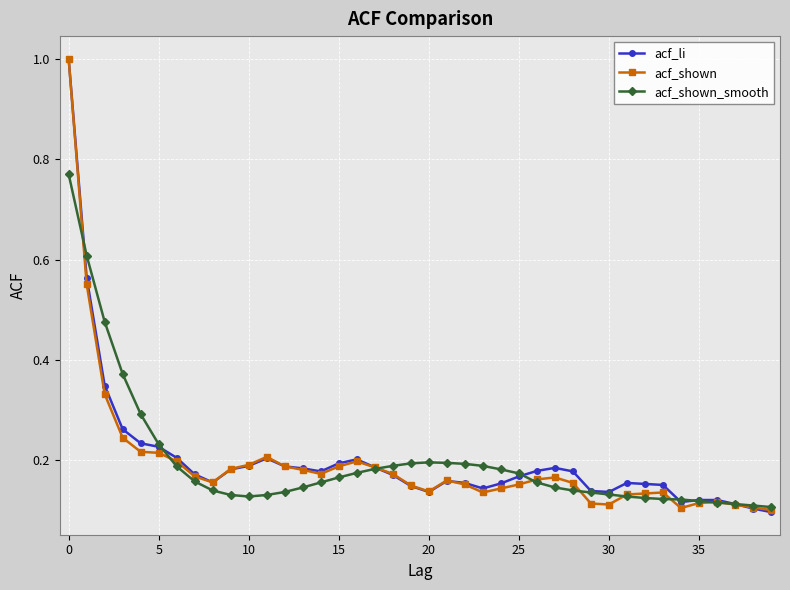

True or false: acf_shown has more than 1 interior local peaks.

True